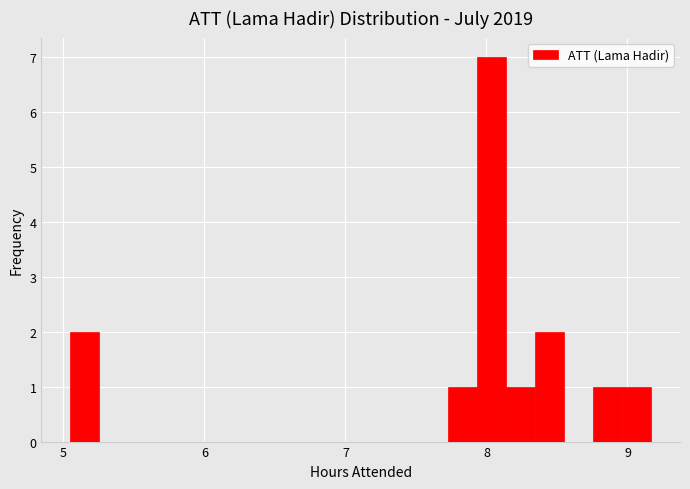

Read against the x-axis, roughly where is the centre of the tallest bar?

8.0